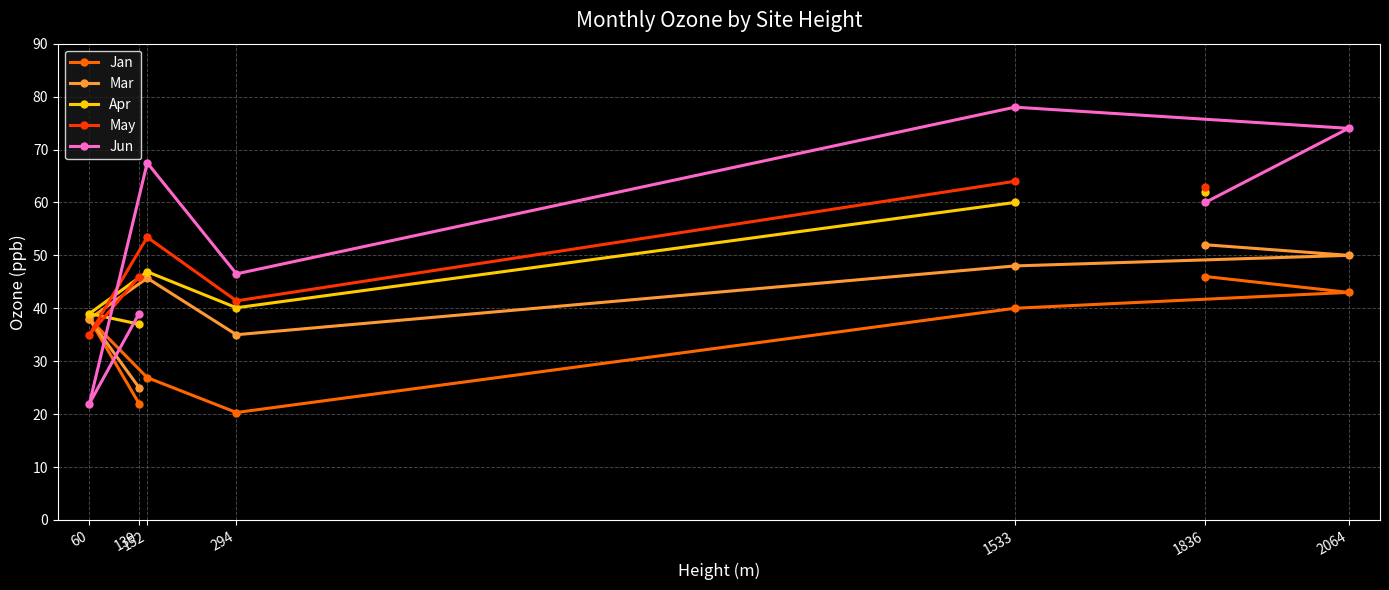

Rank the series by their average value, from lowest to highest.

Jan, Mar, Apr, May, Jun